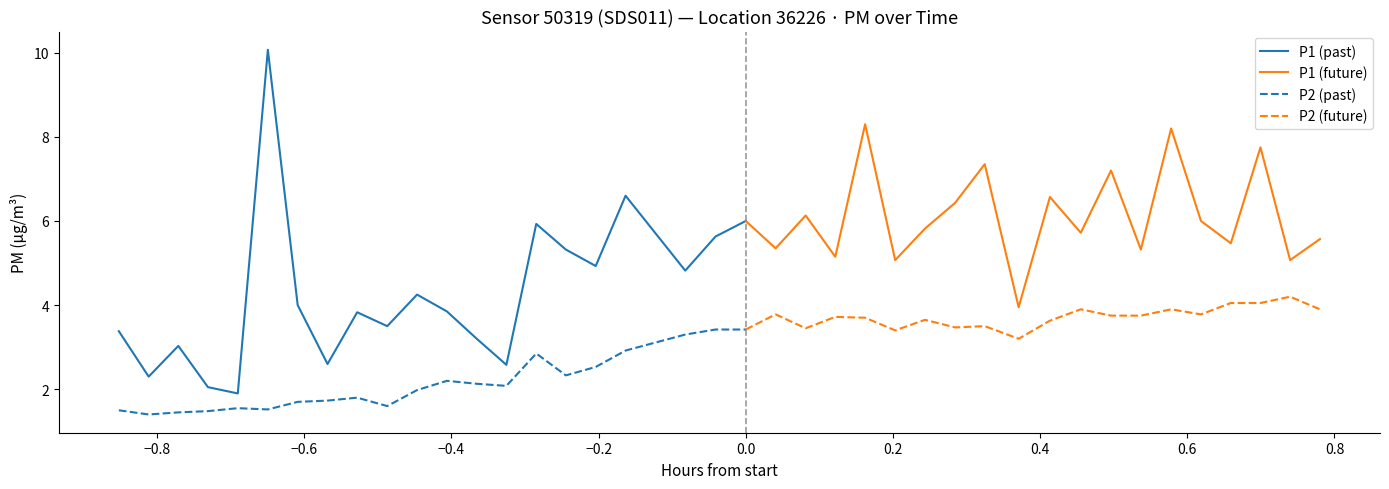

What is the difference between the second highest and second lowest values in the P2 series?

2.6